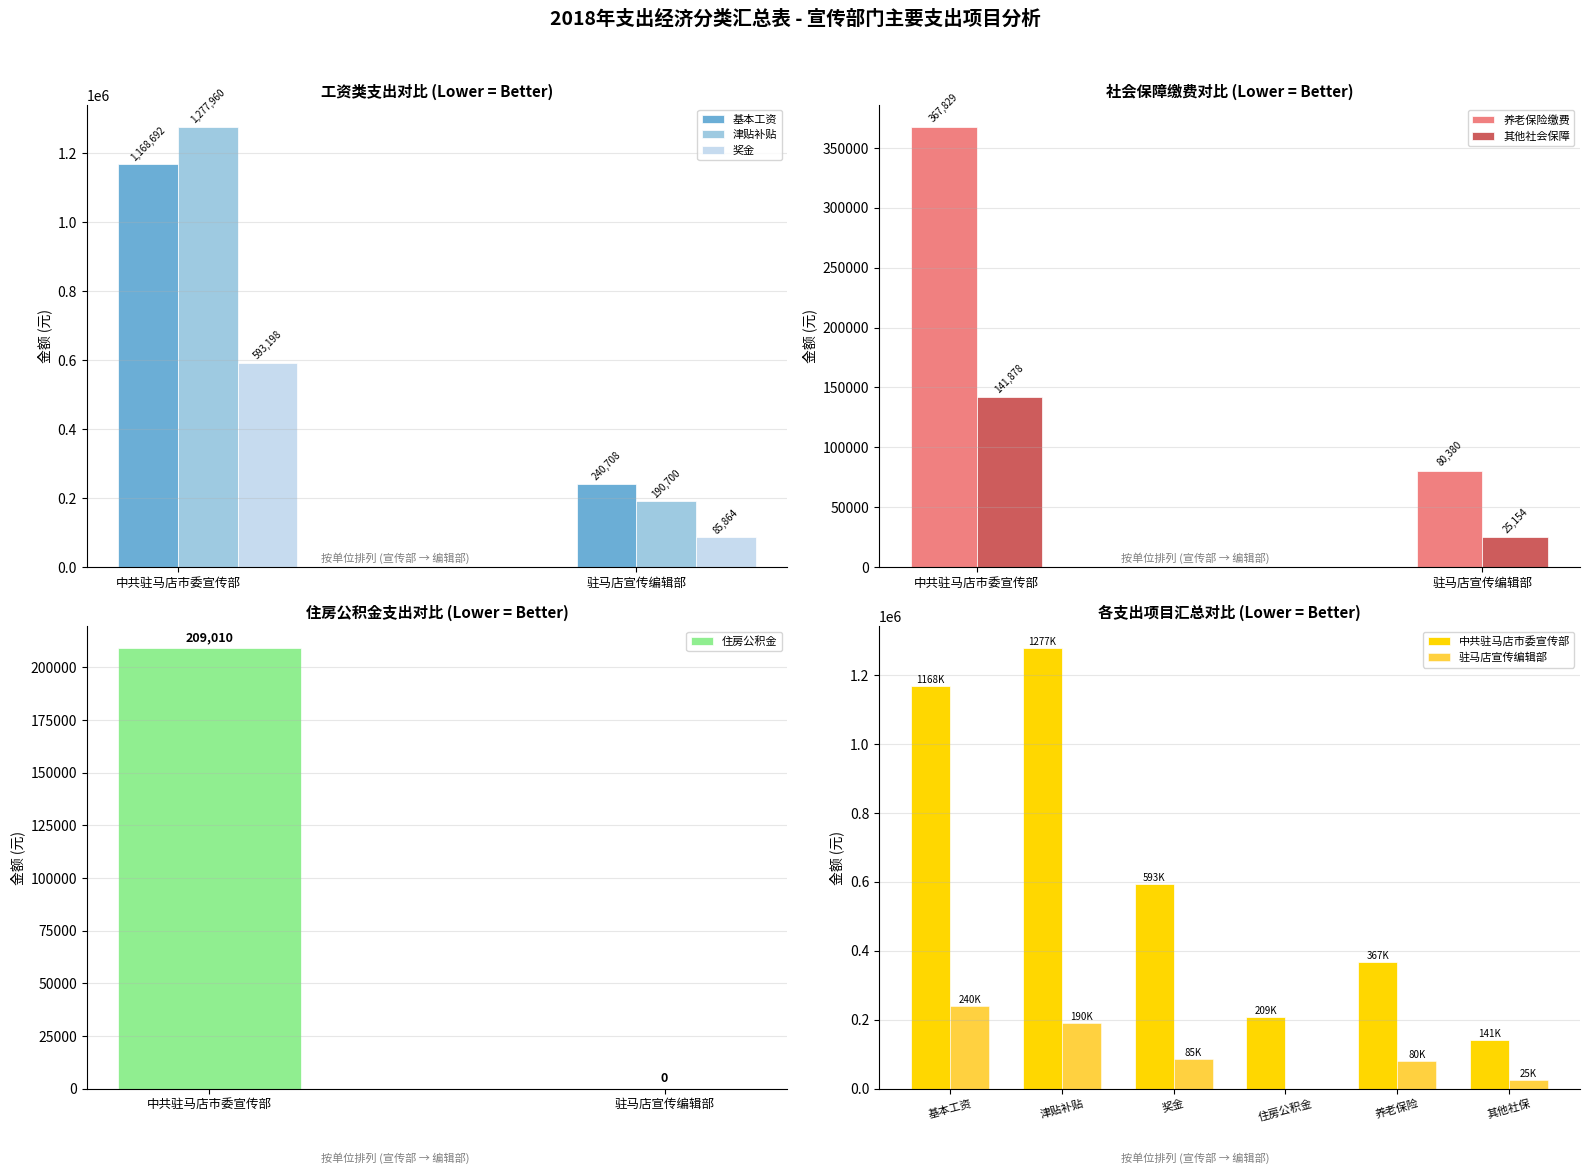

Are the bars horizontal?

No